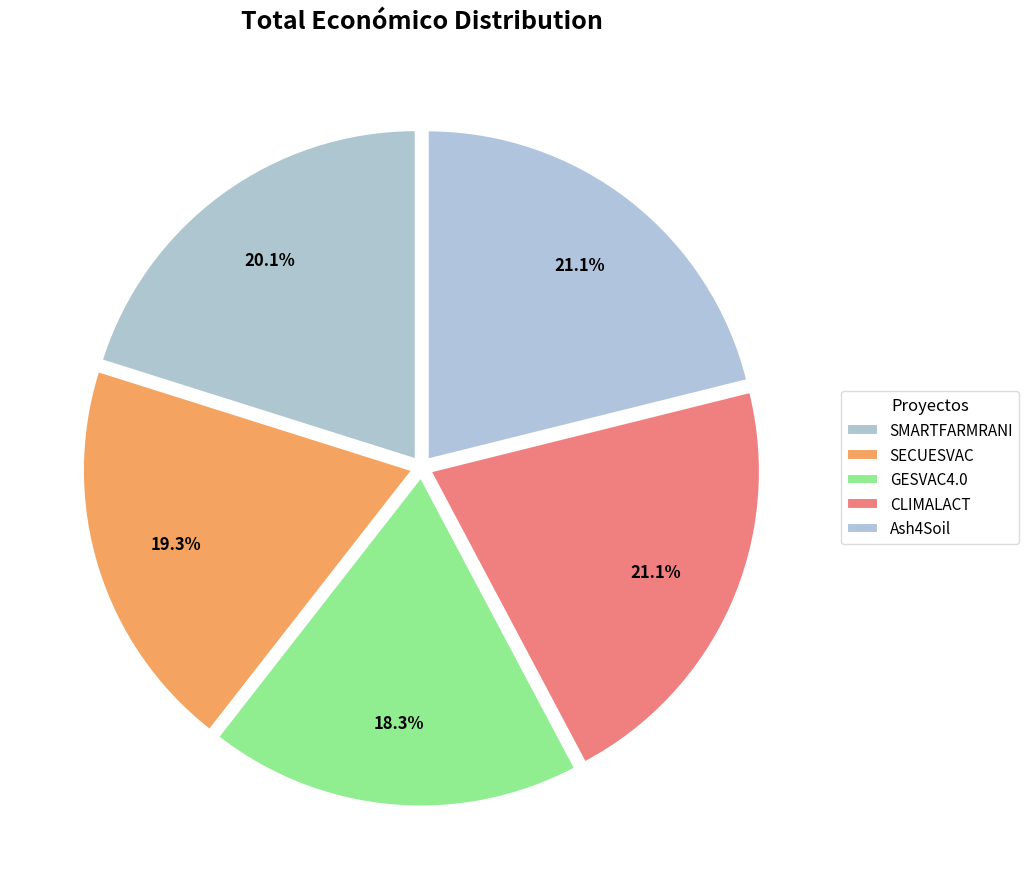

Is the sum of CLIMALACT and SMARTFARMRANI greater than half?

No